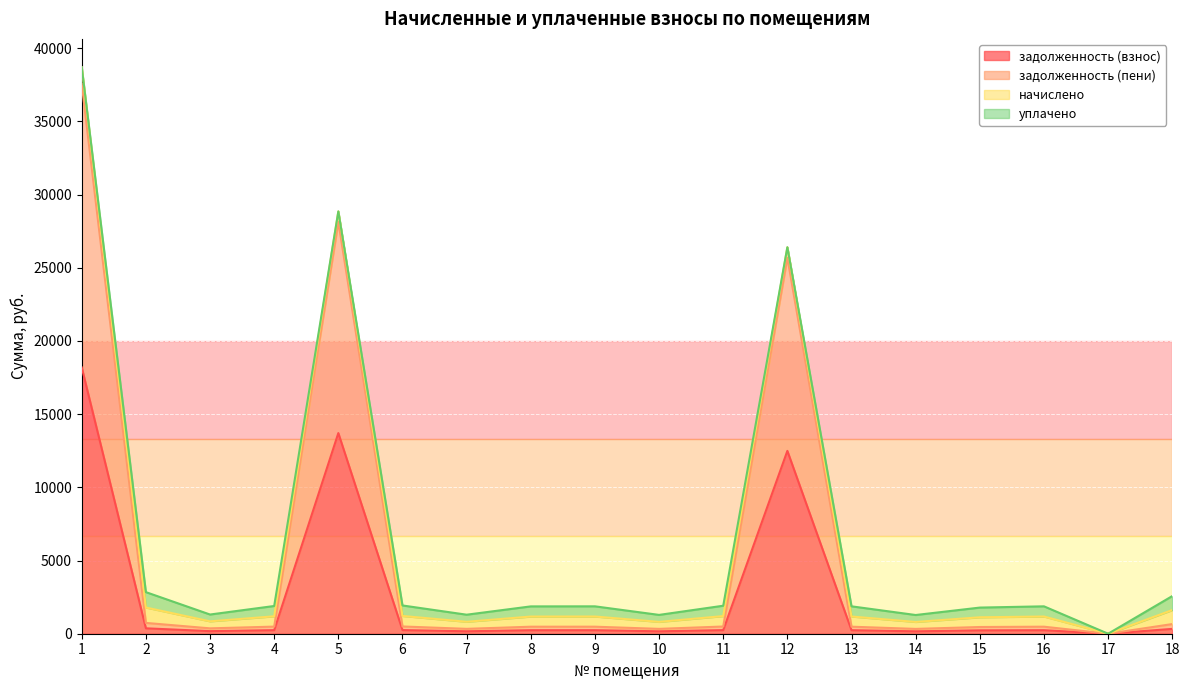

How many lines are shown in the chart?

4